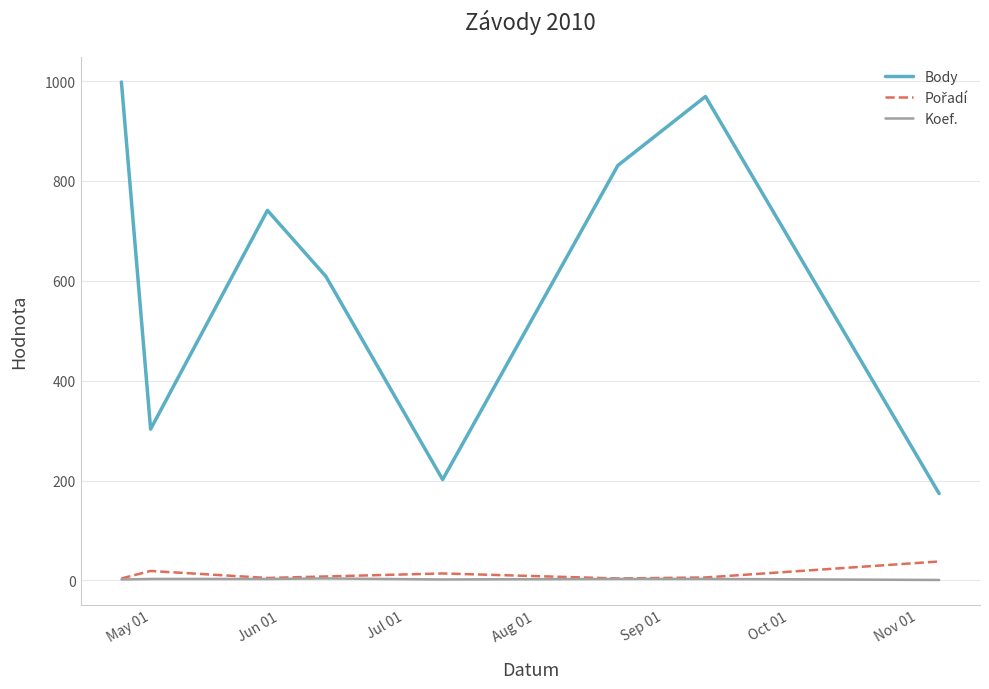

Which series has the largest total across all categories?

Body